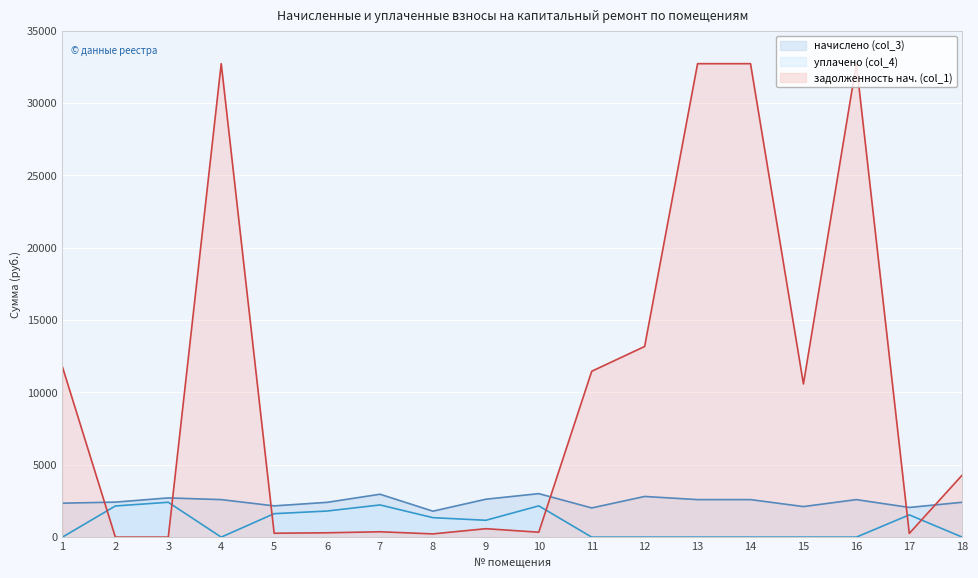

The value of уплачено (col_4) at 18 is 0.0. True or false?

True